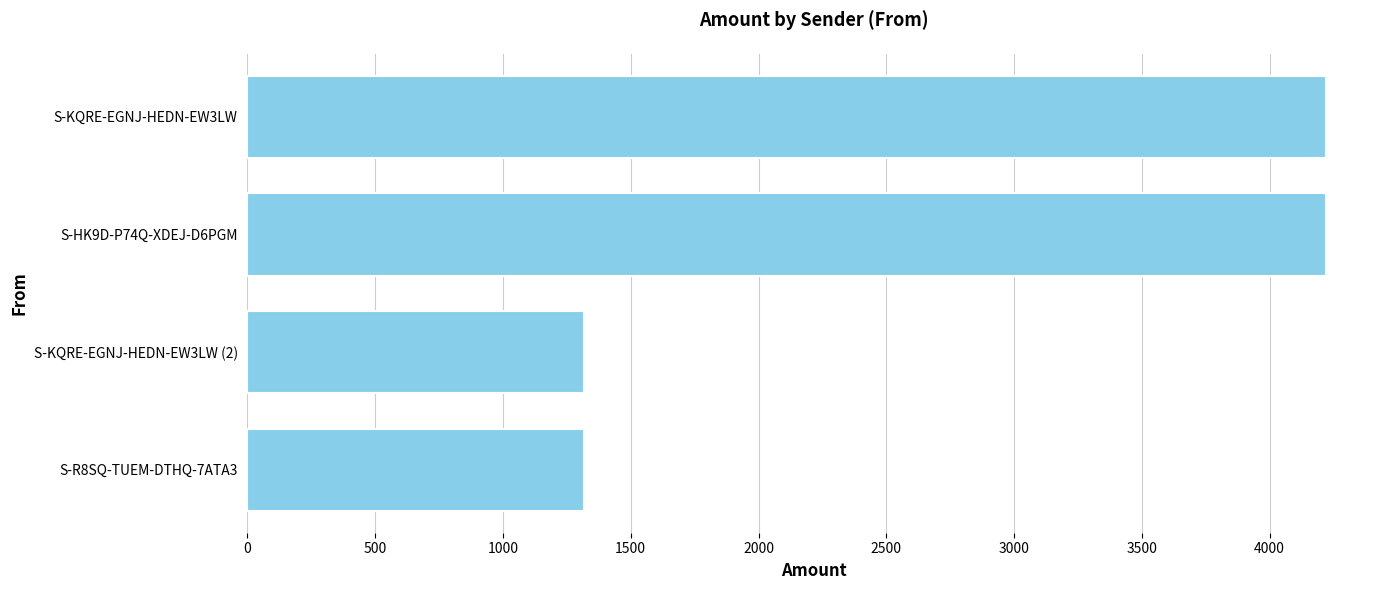

How many data points are less than 4219?

2